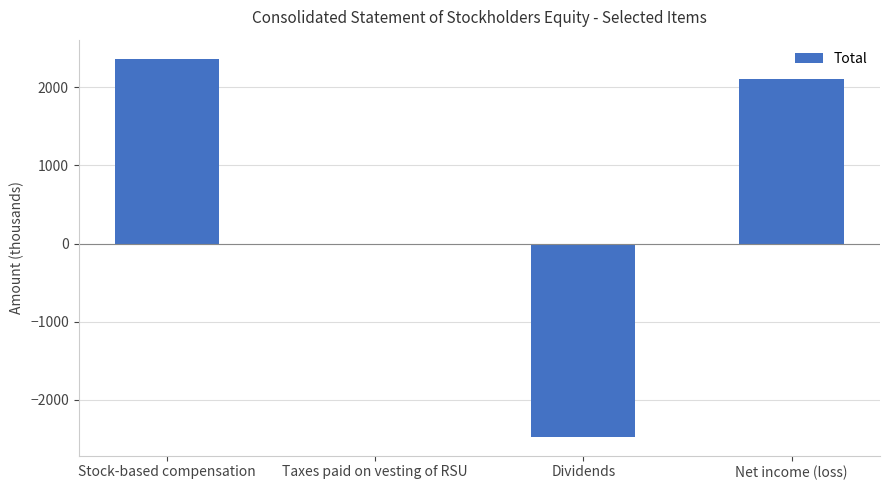

Which category has the highest value across all series?

Stock-based compensation